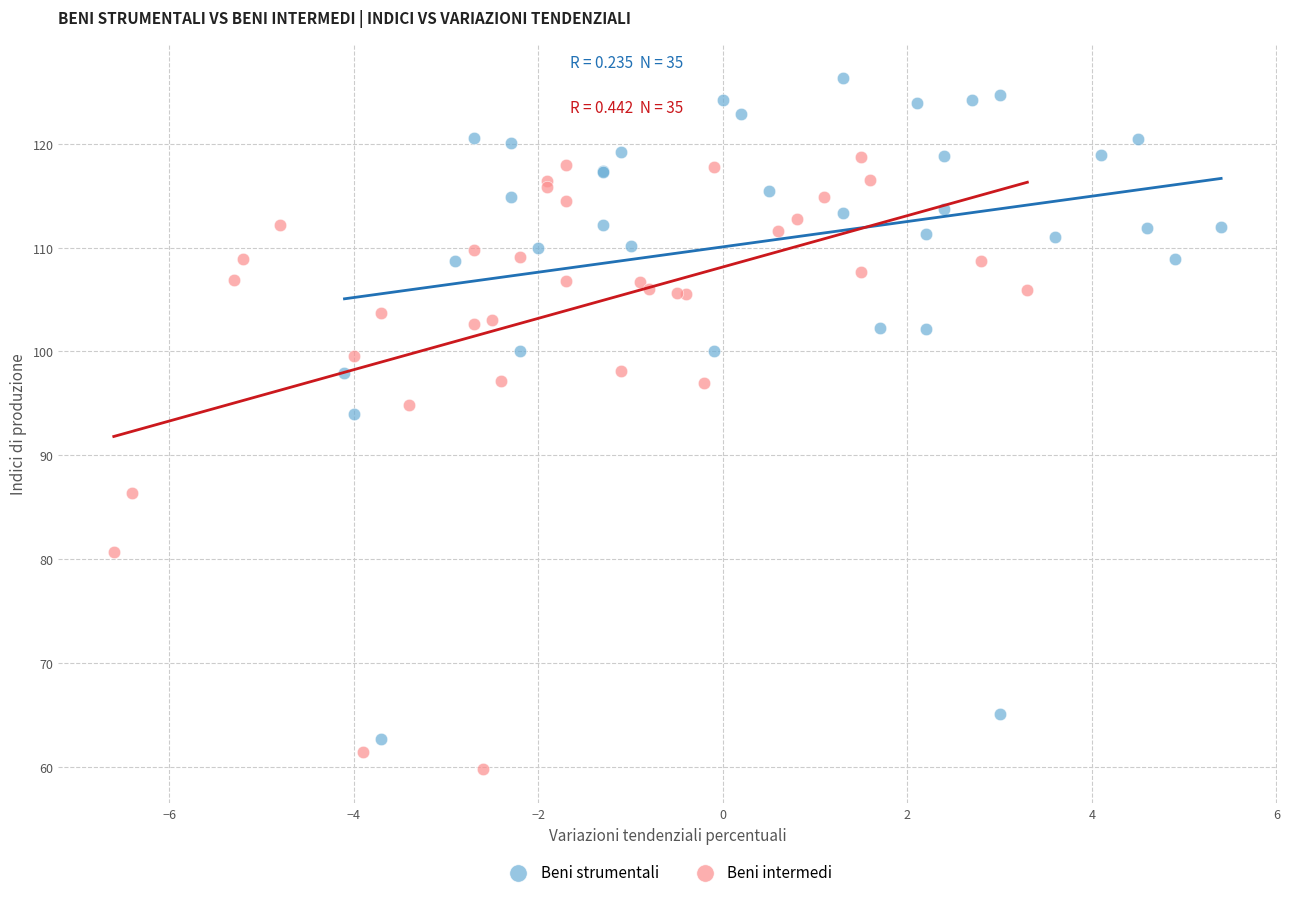

Which series contains the lowest Y value?

Beni intermedi